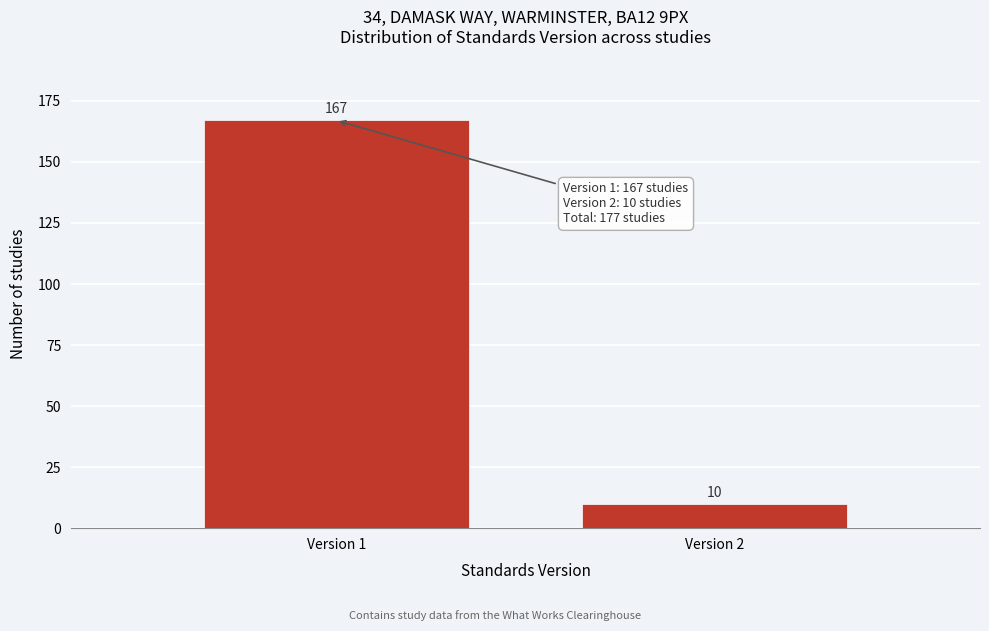

Reading left to right, what are all the values shown in this chart?

167	10